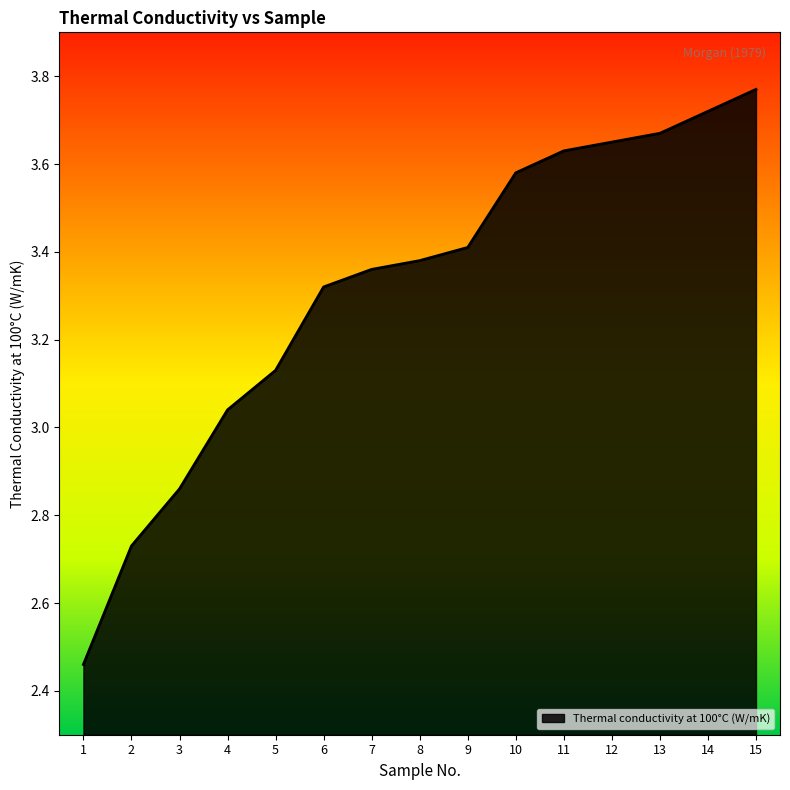

How many lines are shown in the chart?

1